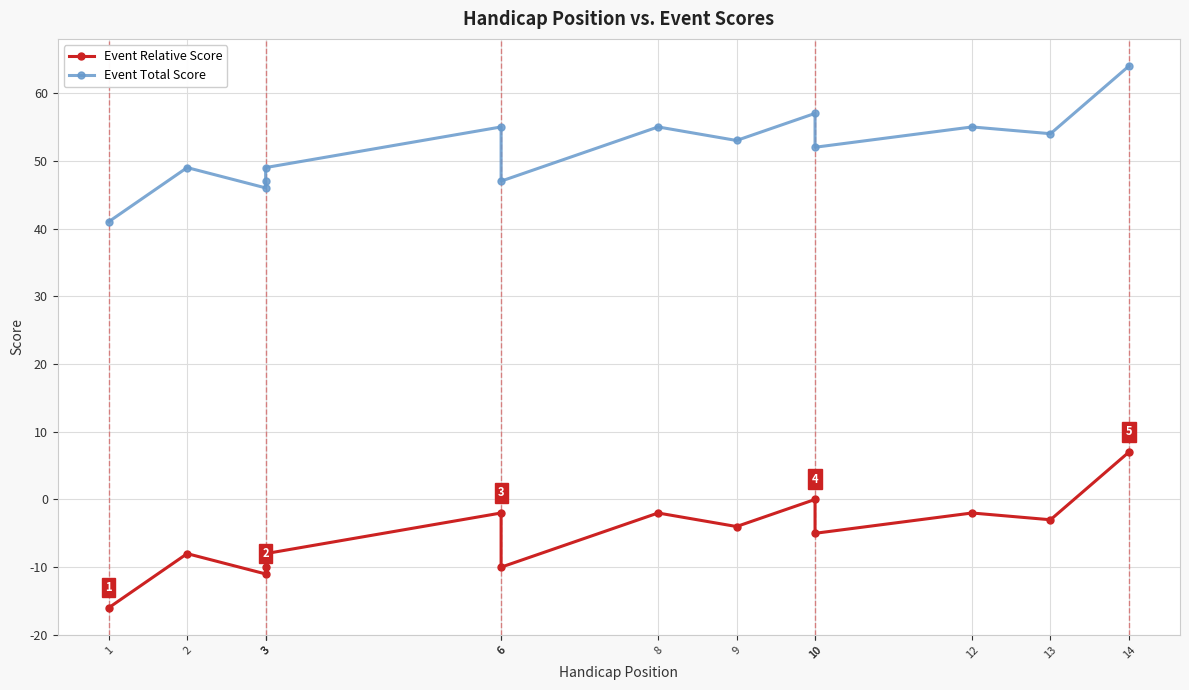

At which category does Event Relative Score reach its first local peak?

2